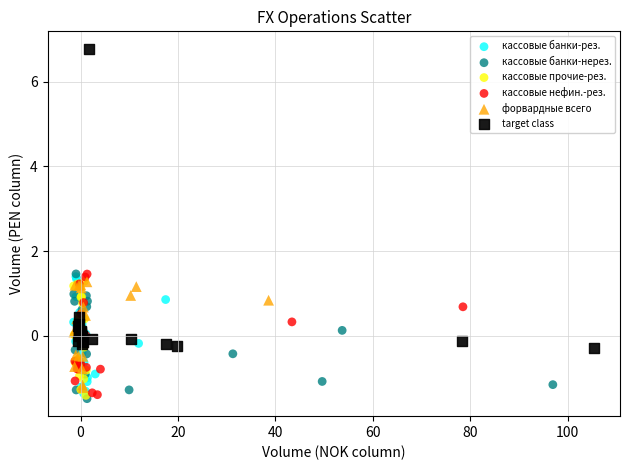

Which series has the largest Y range (max minus min)?

target class